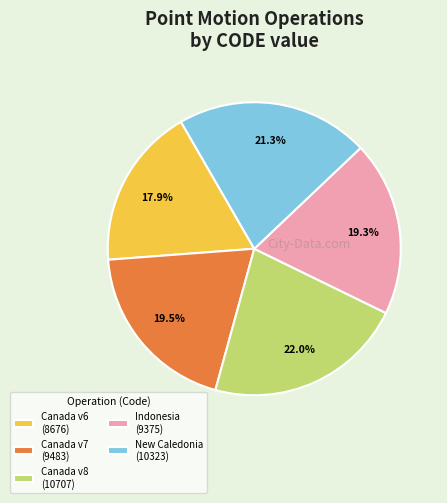

Which has a higher value, Indonesia (9375) or Canada v8 (10707)?

Canada v8 (10707)